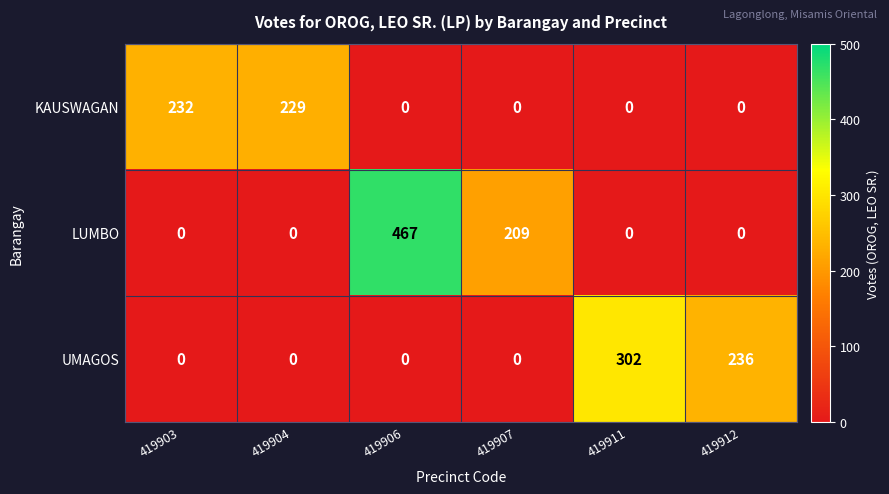

The value of UMAGOS at 419912 is 372. True or false?

False